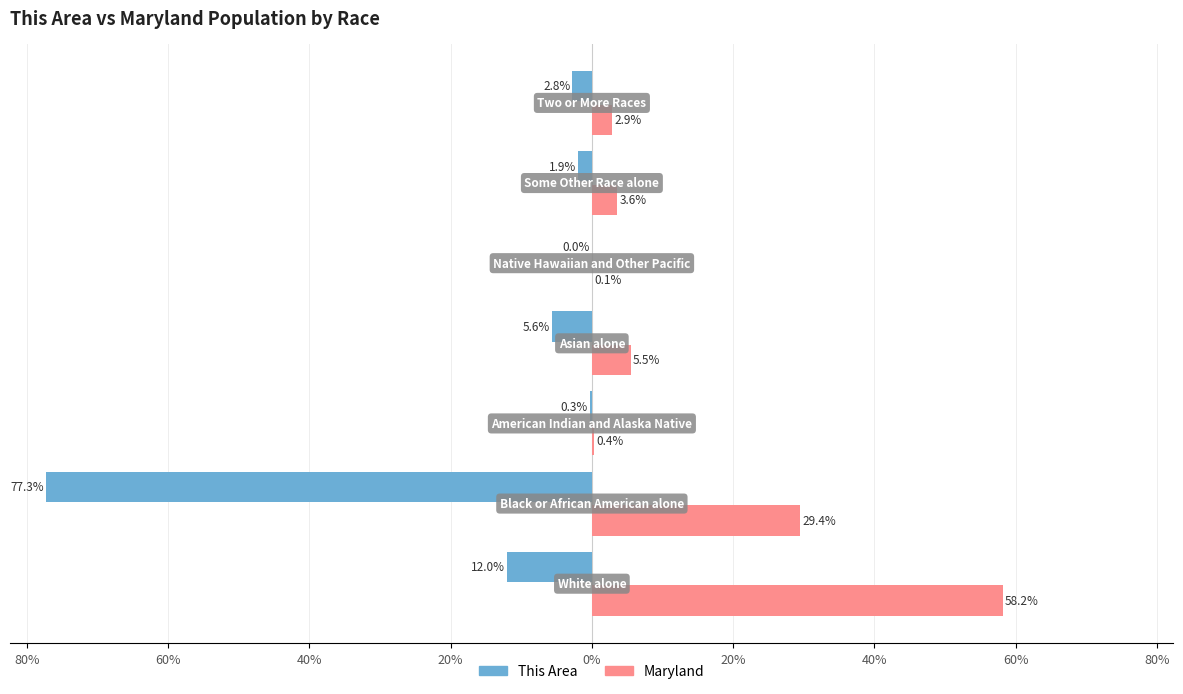

Which series has the largest total across all categories?

Maryland